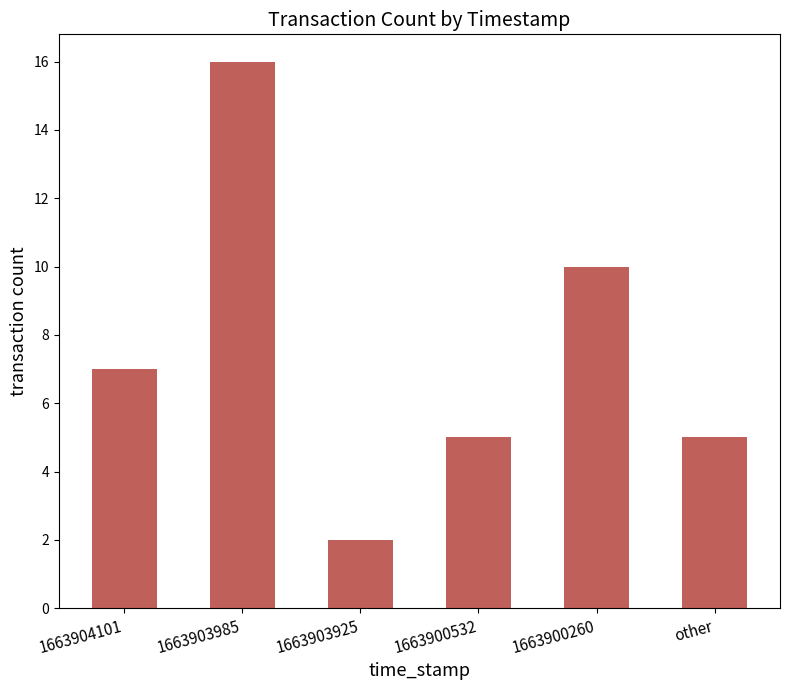

True or false: the data shows 3 at 1663903925.

False